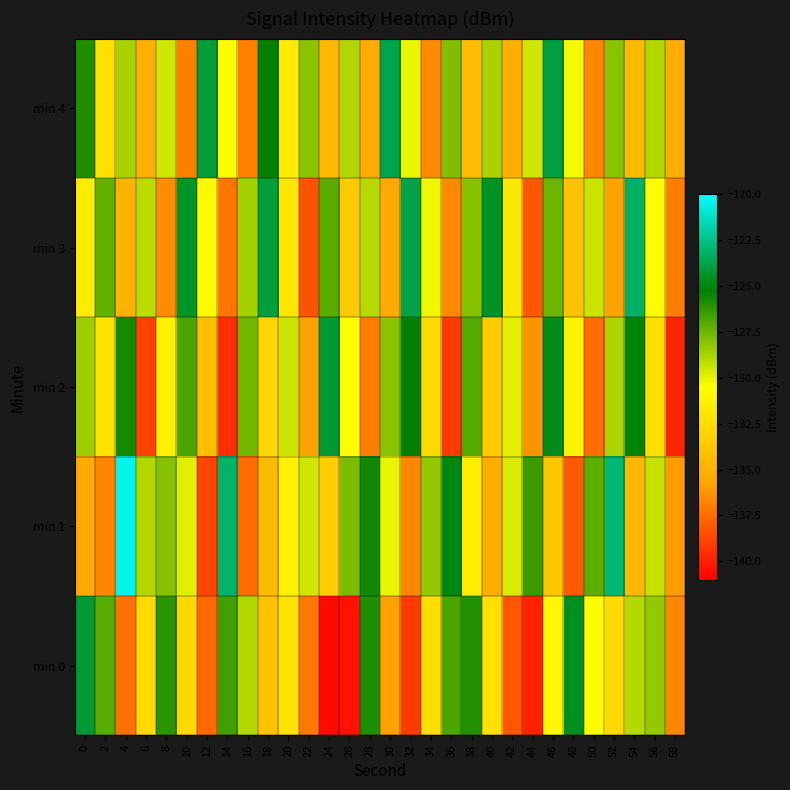

Reading left to right, extract all data points from this chart.

min 0: 0=-124.2	2=-127.1	4=-137.4	6=-132.6	8=-126.1	10=-132.7	12=-137.6	14=-126.6	16=-128.9	18=-134.0	20=-132.1	22=-137.2	24=-140.6	26=-140.4	28=-125.9	30=-135.9	32=-139.0	34=-132.4	36=-126.8	38=-126.0	40=-132.3	42=-138.2	44=-139.9	46=-130.9	48=-124.6	50=-130.7	52=-132.6	54=-129.0	56=-128.3	58=-136.7
min 1: 0=-135.5	2=-136.7	4=-120.5	6=-128.9	8=-128.0	10=-129.9	12=-138.8	14=-123.1	16=-137.6	18=-134.4	20=-131.2	22=-129.5	24=-133.4	26=-127.8	28=-125.6	30=-130.1	32=-136.7	34=-128.3	36=-124.9	38=-131.5	40=-135.2	42=-129.7	44=-126.4	46=-133.8	48=-138.1	50=-127.2	52=-122.9	54=-134.6	56=-129.3	58=-136.0
min 2: 0=-128.5	2=-132.1	4=-125.7	6=-138.9	8=-131.3	10=-126.8	12=-134.2	14=-139.5	16=-127.6	18=-133.0	20=-129.4	22=-135.8	24=-124.2	26=-130.6	28=-137.0	30=-128.1	32=-125.3	34=-132.7	36=-139.1	38=-127.0	40=-133.5	42=-129.9	44=-136.3	46=-124.7	48=-131.1	50=-137.5	52=-128.8	54=-125.1	56=-132.4	58=-139.8
min 3: 0=-131.6	2=-127.3	4=-134.9	6=-129.1	8=-136.5	10=-124.4	12=-130.8	14=-137.2	16=-128.6	18=-124.0	20=-131.9	22=-138.3	24=-127.1	26=-133.6	28=-129.0	30=-135.4	32=-123.8	34=-130.2	36=-136.6	38=-128.0	40=-124.5	42=-131.8	44=-138.2	46=-127.5	48=-134.0	50=-129.4	52=-135.8	54=-123.2	56=-130.6	58=-137.0
min 4: 0=-125.9	2=-132.3	4=-128.7	6=-135.1	8=-129.5	10=-136.9	12=-124.1	14=-130.5	16=-136.9	18=-125.3	20=-131.7	22=-128.1	24=-134.5	26=-128.9	28=-135.3	30=-123.7	32=-130.1	34=-136.5	36=-127.9	38=-134.3	40=-128.7	42=-135.1	44=-129.5	46=-123.9	48=-130.3	50=-136.7	52=-128.1	54=-134.5	56=-128.9	58=-135.3